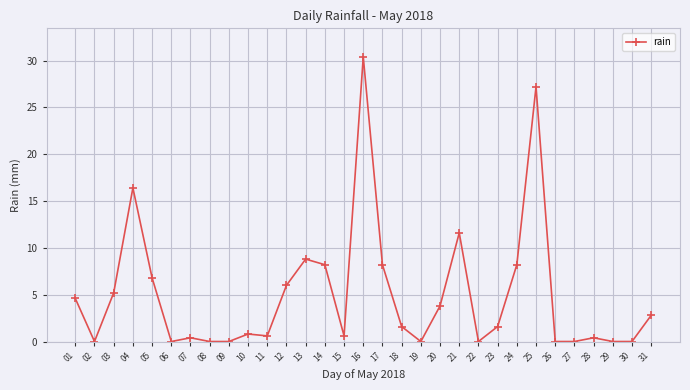

Is it true that the value at 24 is 8.2?

True